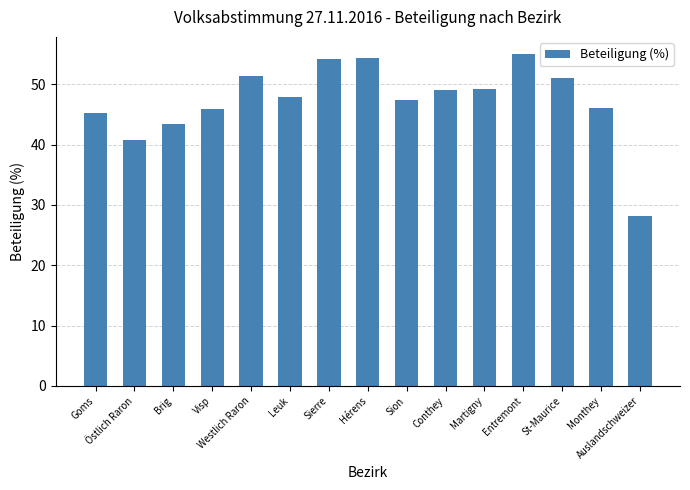

What is the value of the 12th bar from the left?

55.1